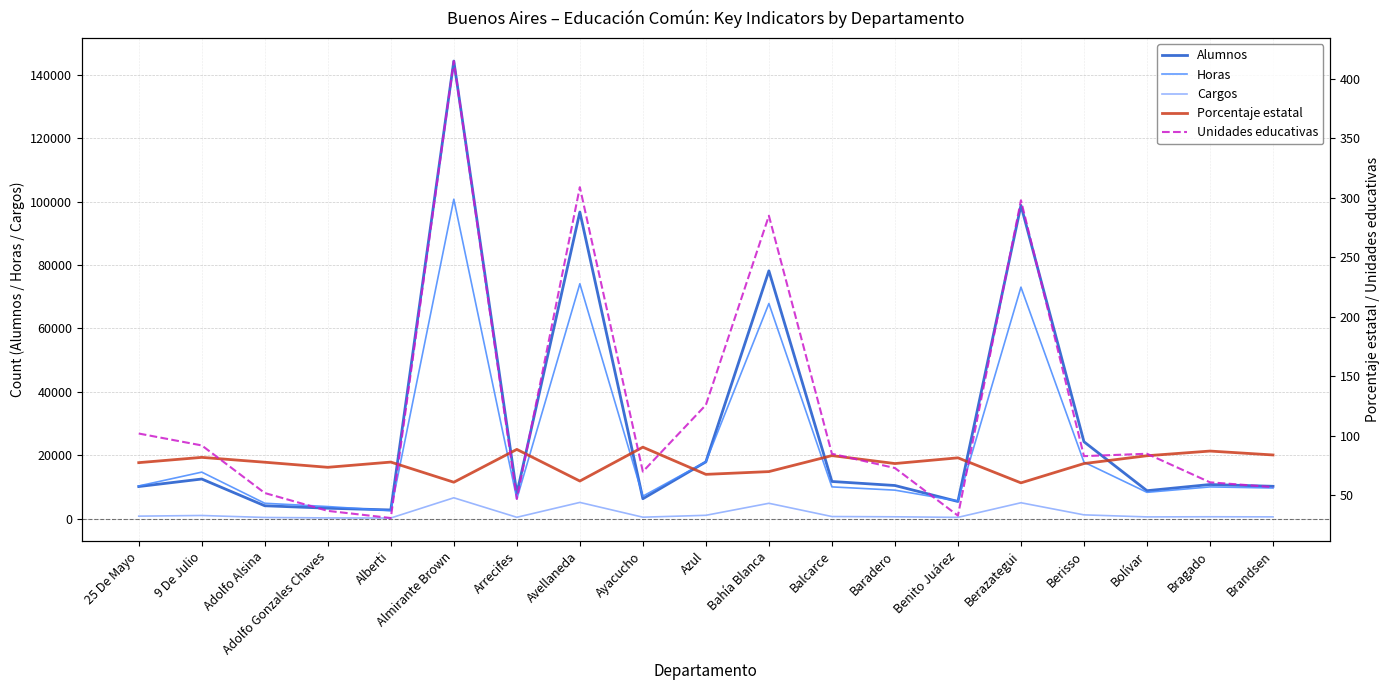

True or false: Porcentaje estatal has a value of 21.6 at Balcarce.

False